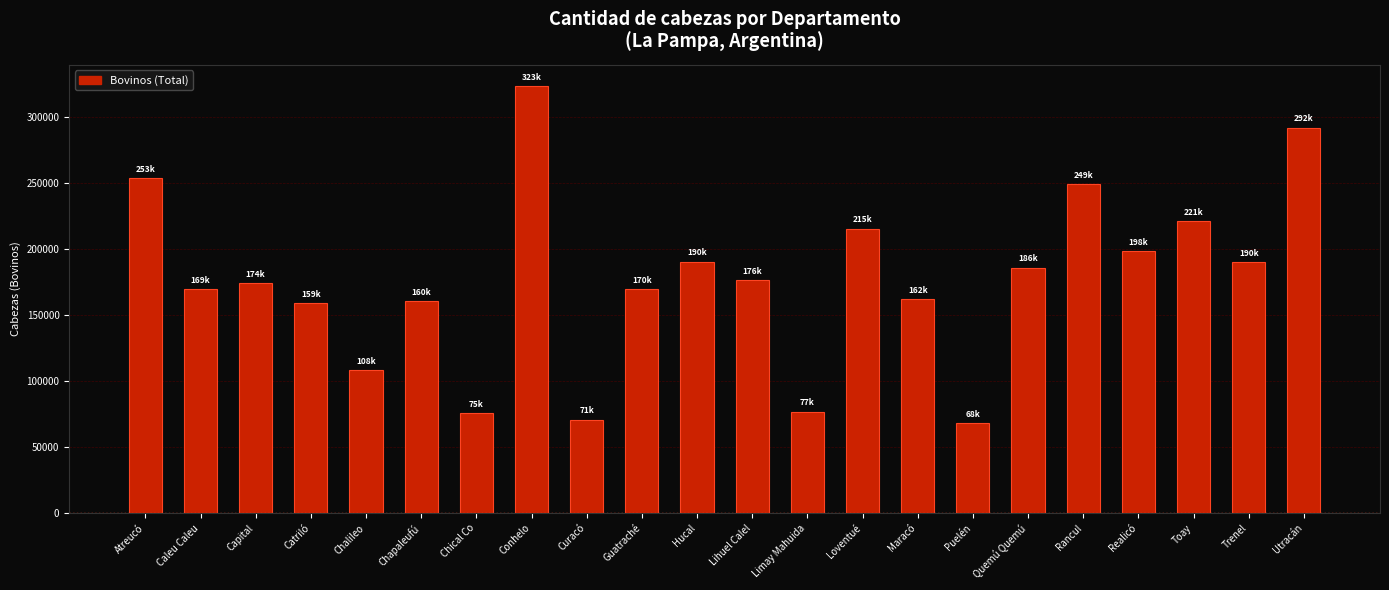

Which label corresponds to the smallest value in the chart?

Puelén